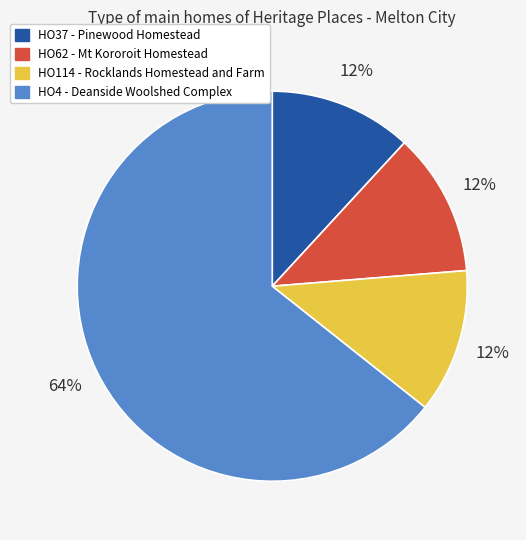

Is the sum of HO4 - Deanside Woolshed Complex and HO62 - Mt Kororoit Homestead greater than half?

Yes